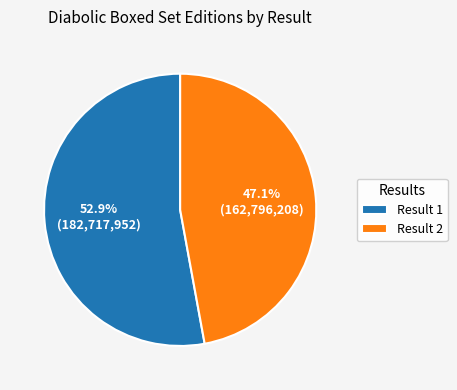

To the nearest percent, what is the average slice percentage?

50%